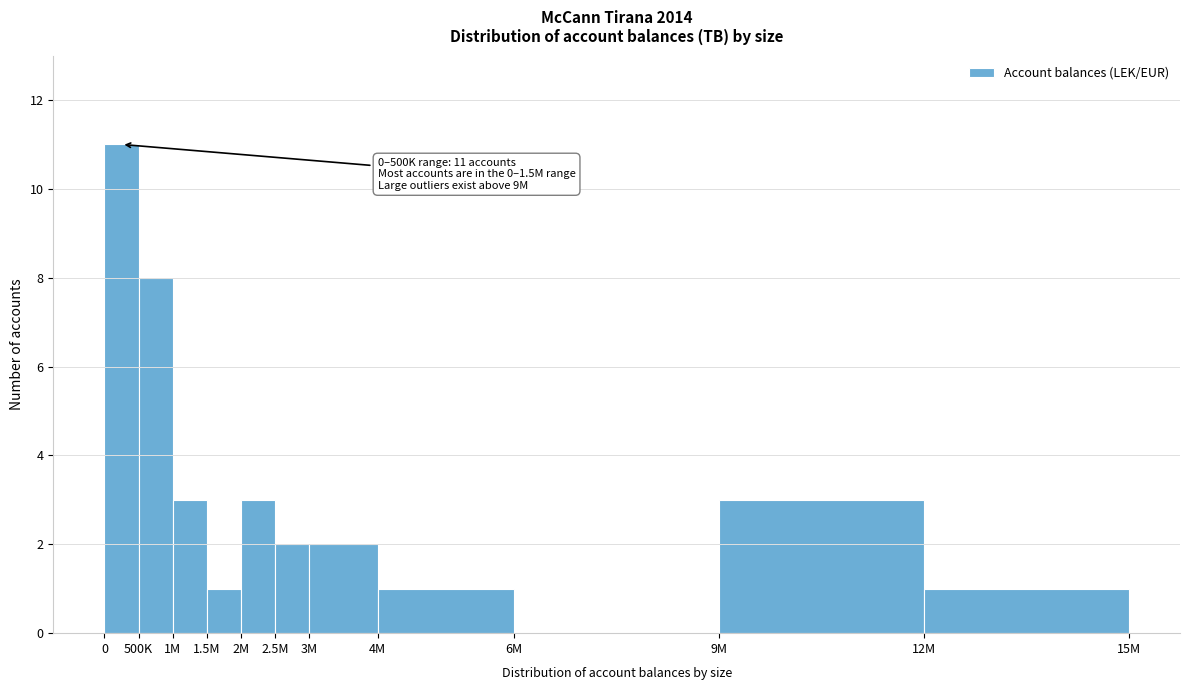

Reading left to right, transcribe all the data shown in this chart.

0=11	500K=8	1M=3	1.5M=1	2M=3	2.5M=2	3M=2	4M=1	6M=0	9M=3	12M=1